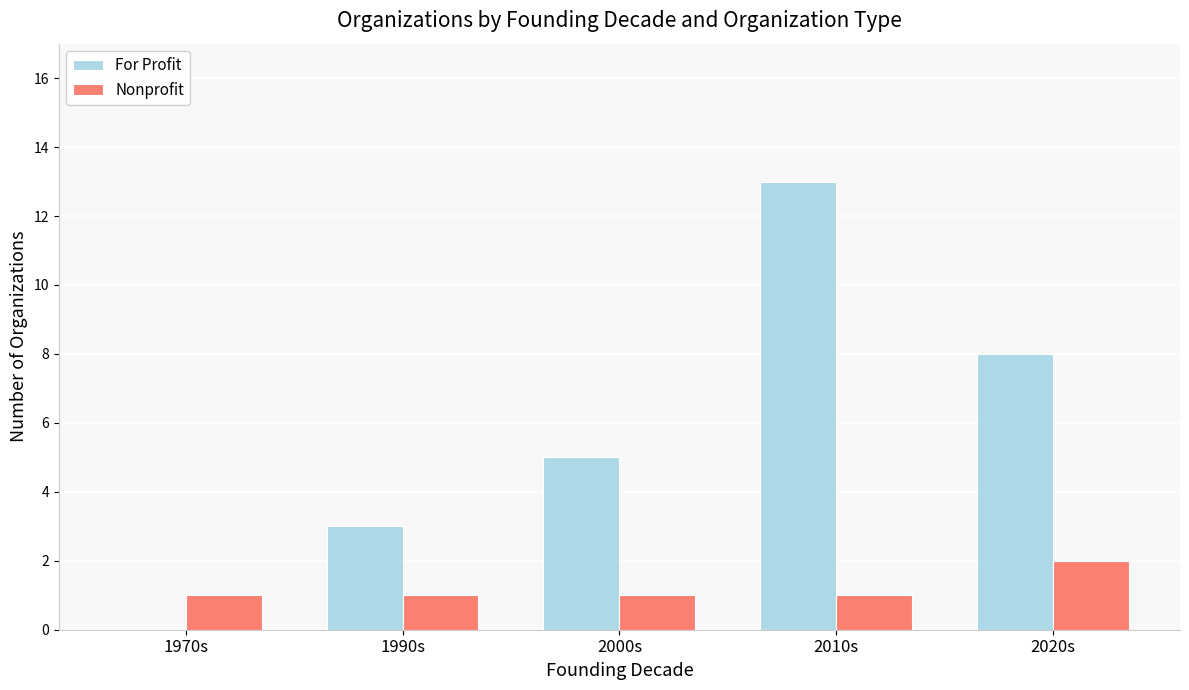

True or false: Nonprofit has a value of 1 at 1990s.

True